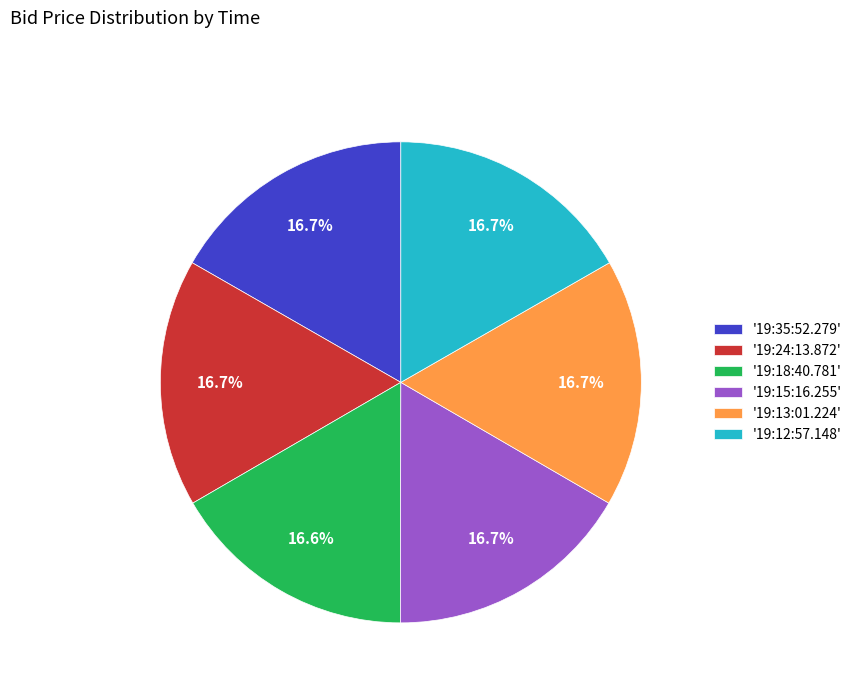

Approximately how many times larger is the value at '19:24:13.872' compared to '19:35:52.279'?

1.0